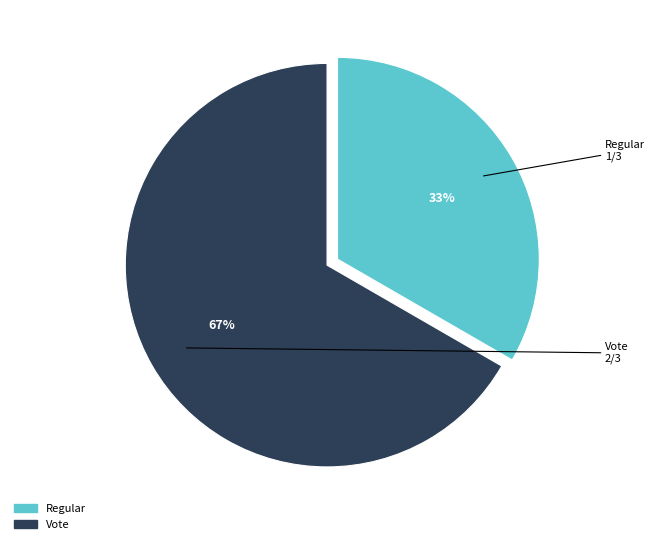

What is the smallest slice in the pie chart?

Regular